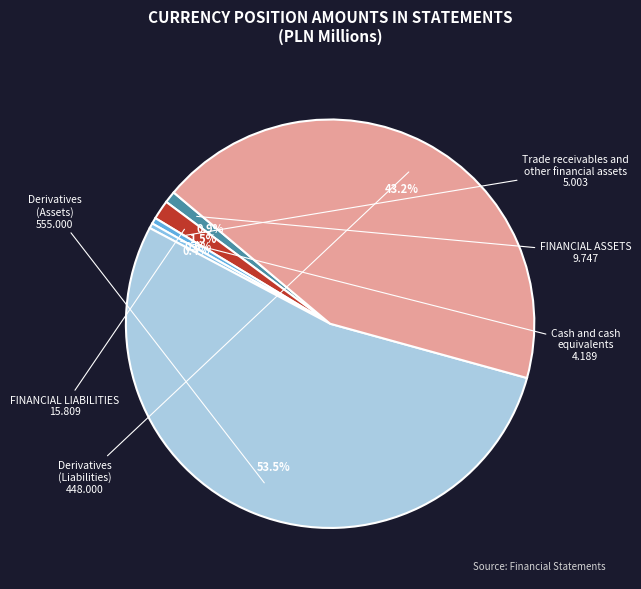

To the nearest percent, what is the average slice percentage?

17%